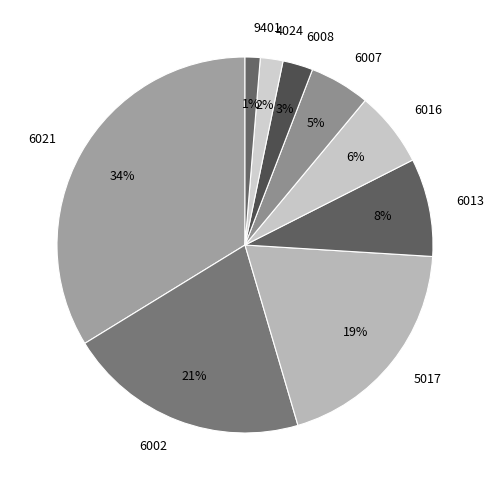

To the nearest percent, what percentage of the pie is 9401?

1%